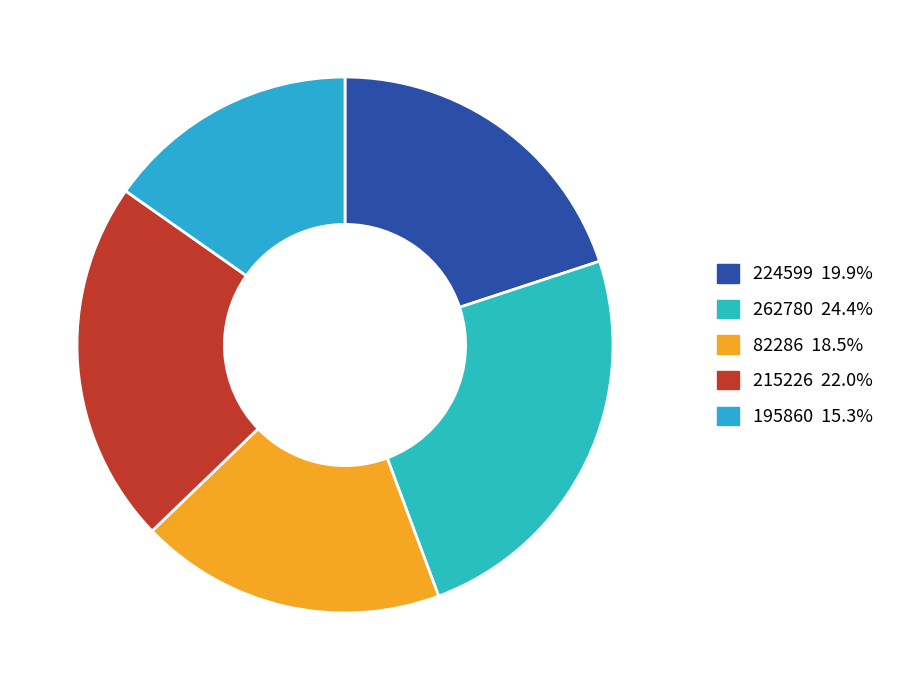

Combined, do 224599 and 195860 account for over 50%?

No